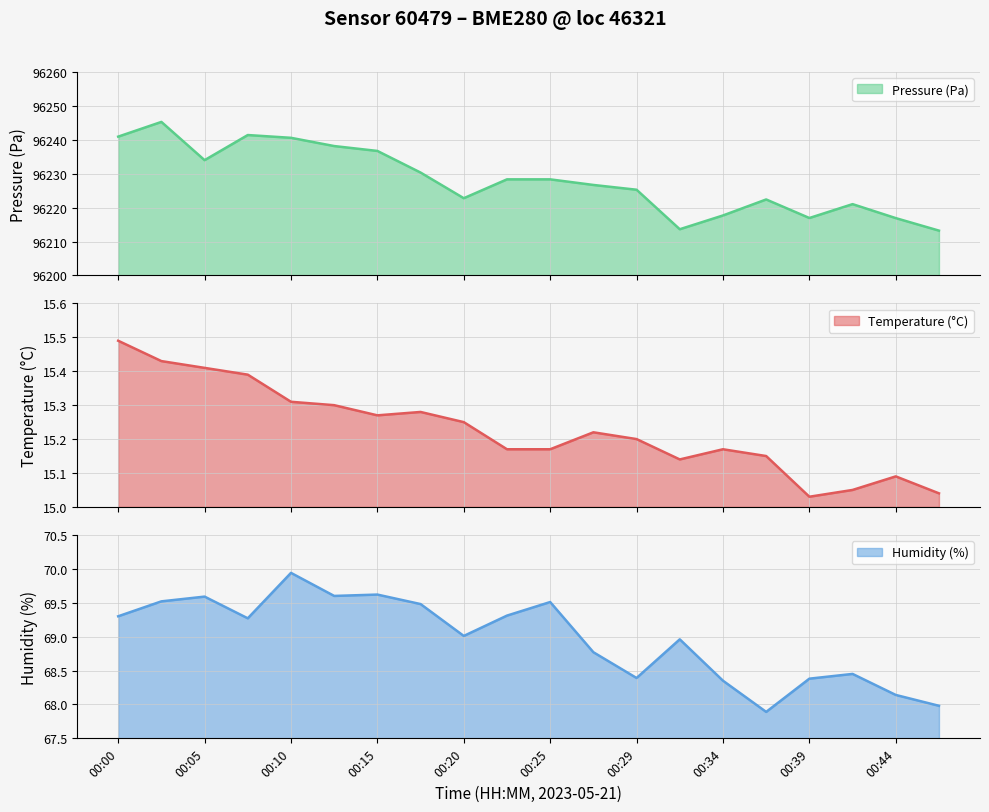

True or false: Humidity (%) has a value of 68.4 at 00:29.

True